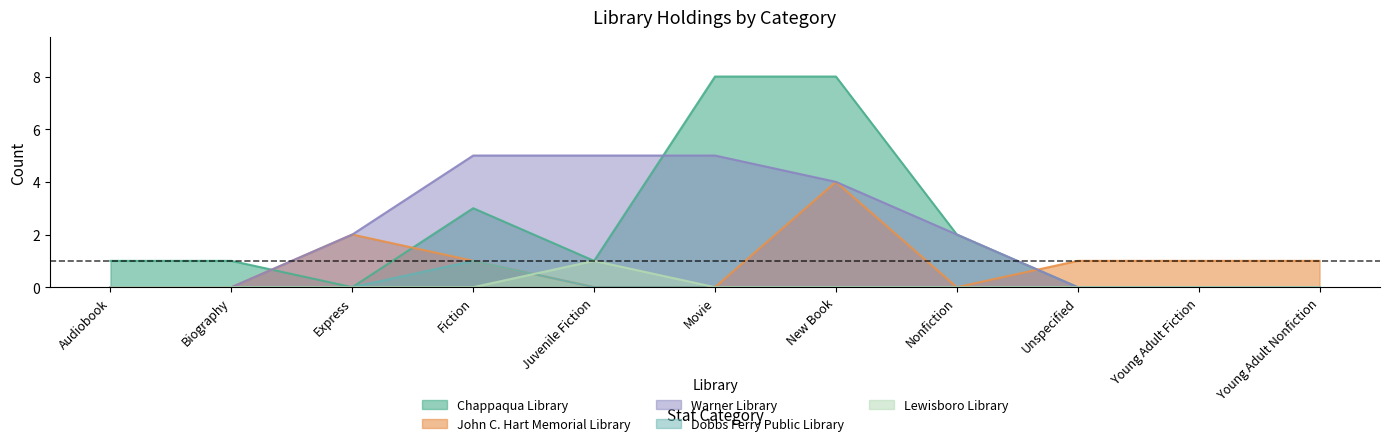

Which category has the highest value in the Dobbs Ferry Public Library series?

Fiction